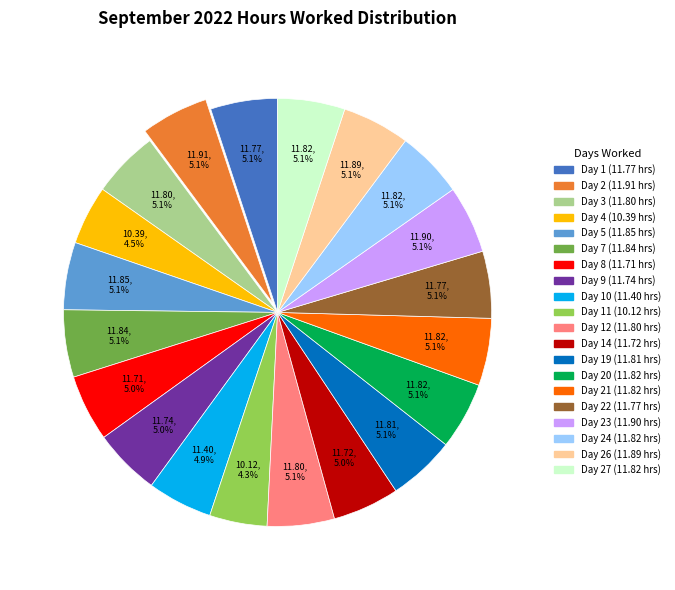

Is there a majority slice in this chart?

No